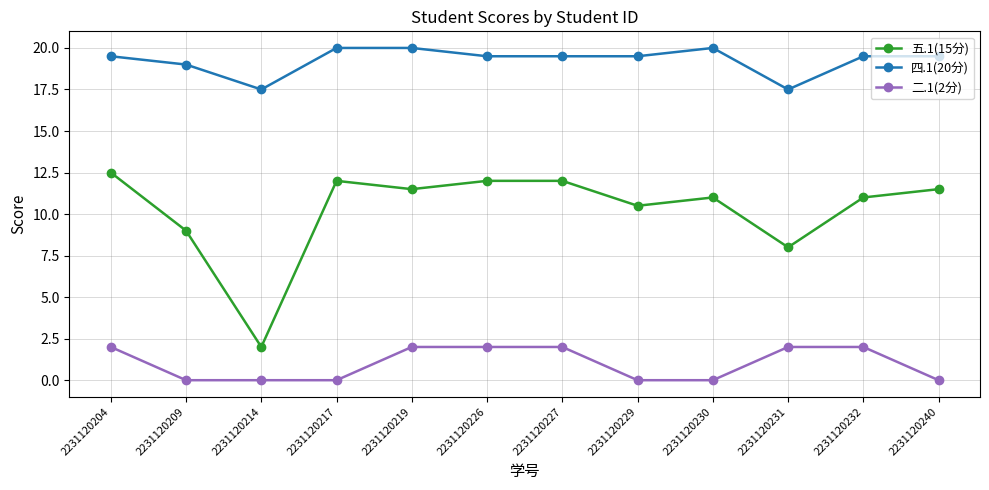

Is this an area chart (filled region under the line)?

No